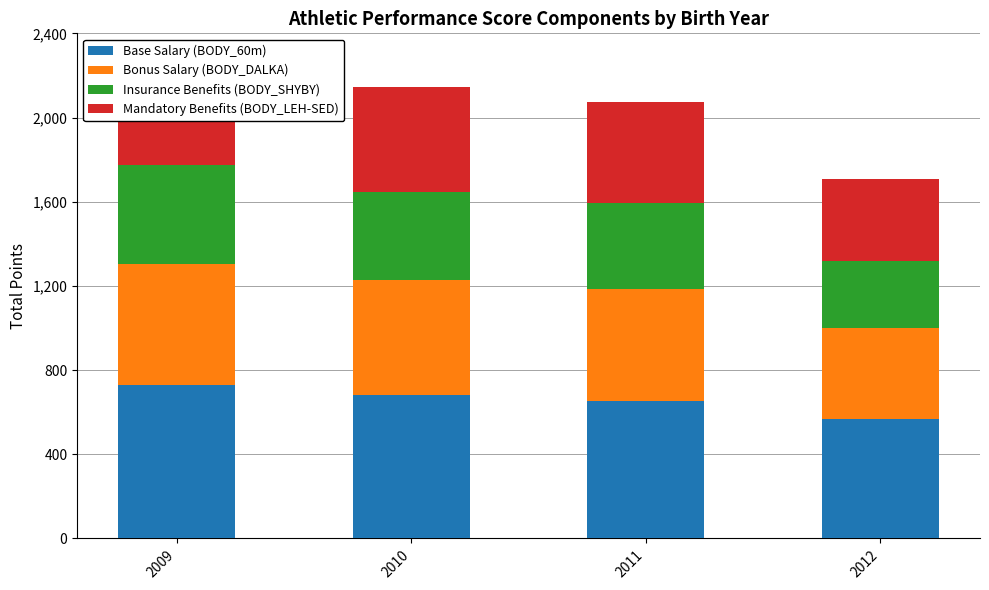

How many data points in Bonus Salary (BODY_DALKA) are less than 548?

2